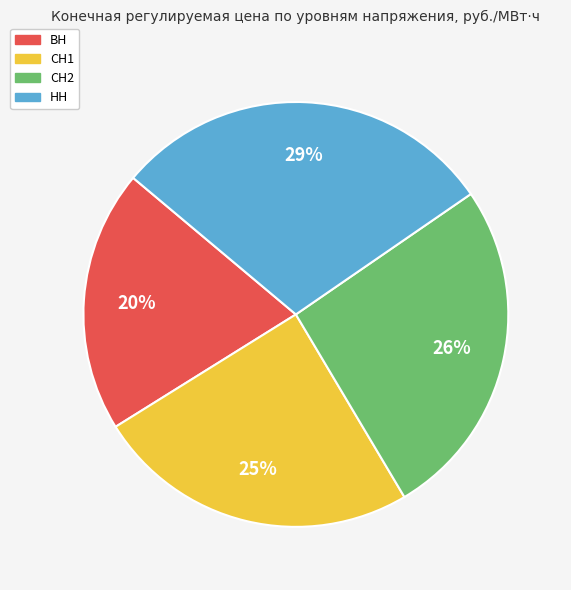

How many segments does this pie chart have?

4